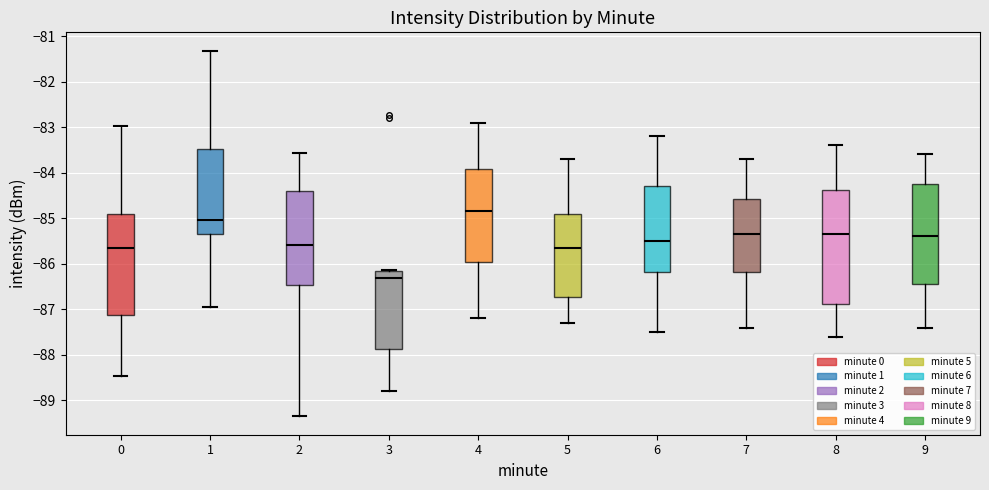

Reading left to right, transcribe this box plot: for each box, give where its median line is, the range the box spans, and where its two whiskers end, as read against the y-axis. The values are not printed on the chart, so give them approximately, as read against the axis.

0: median -85.7, box -87.1 to -84.9, whiskers -88.5 to -83.0
1: median -85.0, box -85.3 to -83.5, whiskers -86.9 to -81.3
2: median -85.6, box -86.5 to -84.4, whiskers -89.3 to -83.6
3: median -86.3, box -87.9 to -86.2, whiskers -88.8 to -86.1
4: median -84.8, box -85.9 to -83.9, whiskers -87.2 to -82.9
5: median -85.6, box -86.7 to -84.9, whiskers -87.3 to -83.7
6: median -85.5, box -86.2 to -84.3, whiskers -87.5 to -83.2
7: median -85.3, box -86.2 to -84.6, whiskers -87.4 to -83.7
8: median -85.3, box -86.9 to -84.4, whiskers -87.6 to -83.4
9: median -85.4, box -86.4 to -84.2, whiskers -87.4 to -83.6